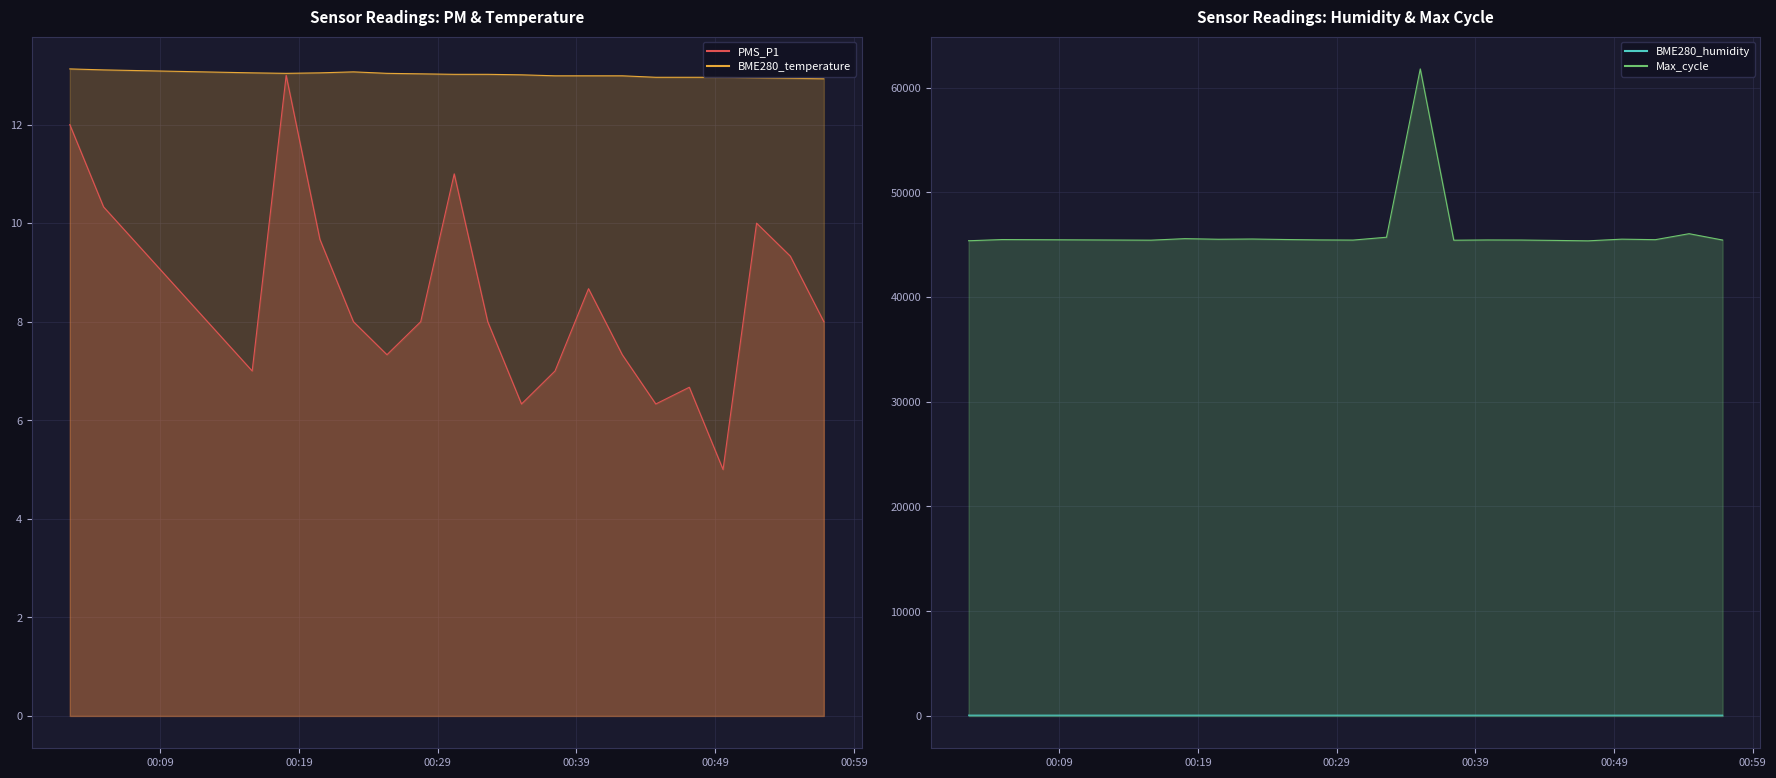

Where is PMS_P1 nearest to the value 9?

2022/11/08 00:39:52